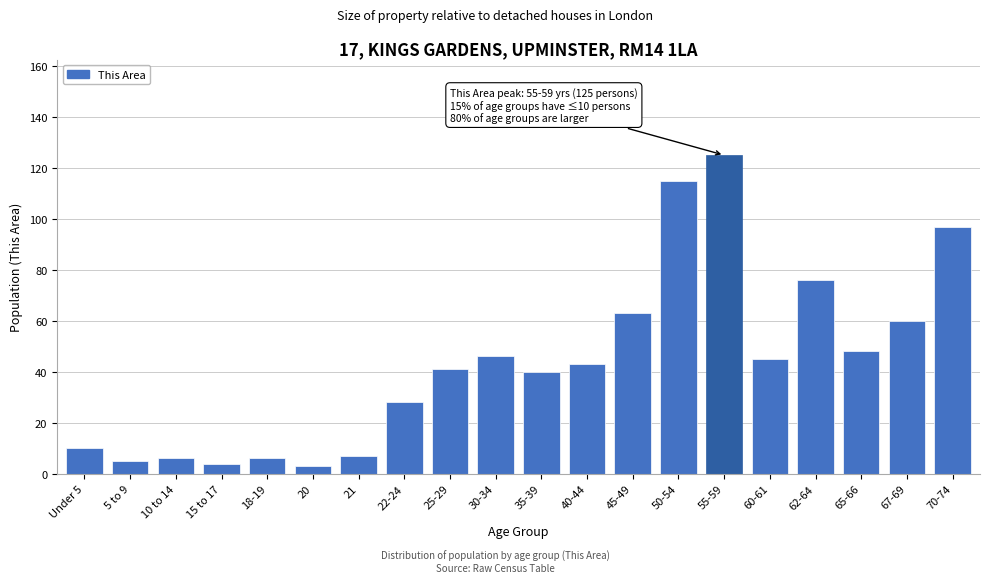

Reading left to right, what are all the values shown in this chart?

10	5	6	4	6	3	7	28	41	46	40	43	63	115	125	45	76	48	60	97